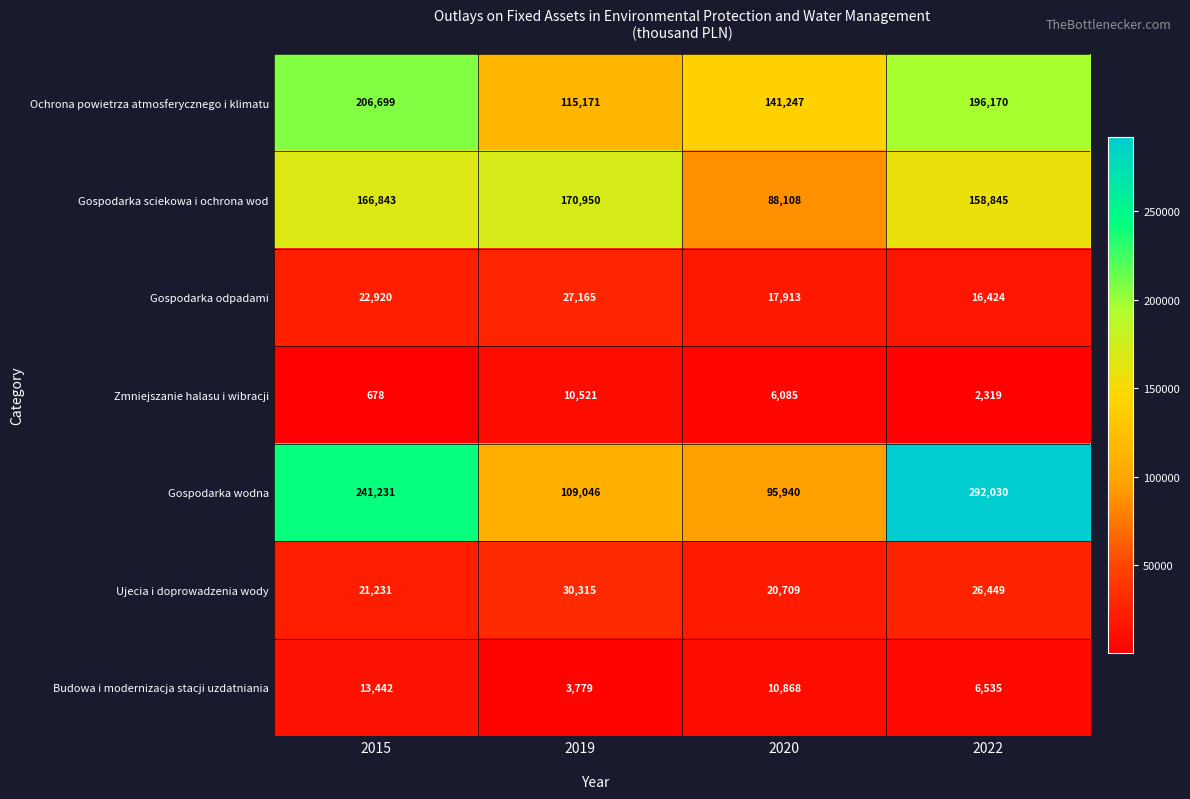

Between 2015 and 2022, which series saw the biggest shift?

Gospodarka wodna